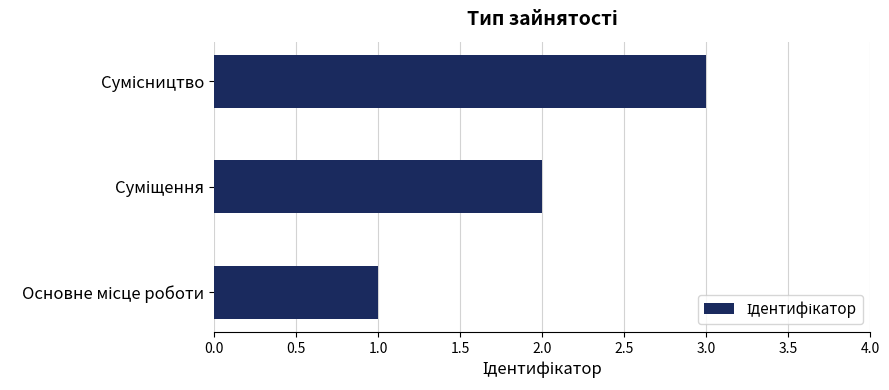

What is the maximum value shown in the chart?

3